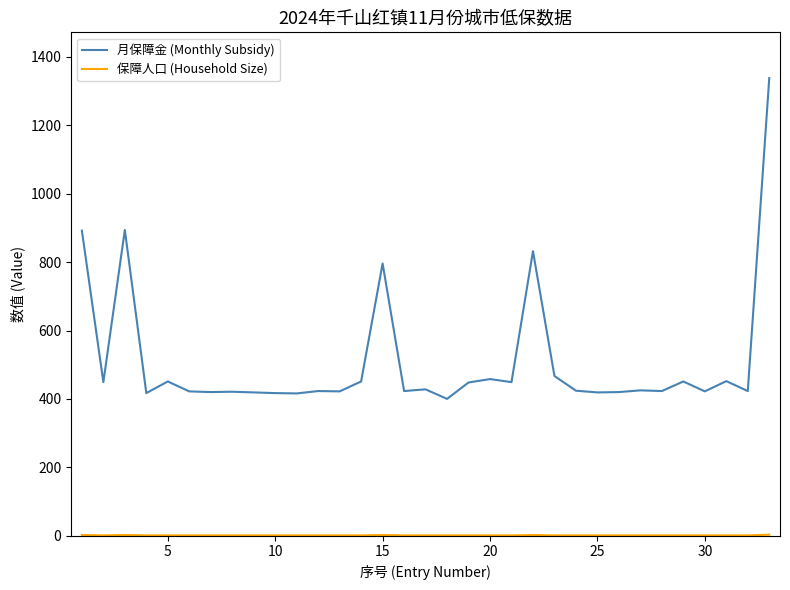

What is the difference between the maximum and minimum values in the 月保障金 (Monthly Subsidy) series?

938